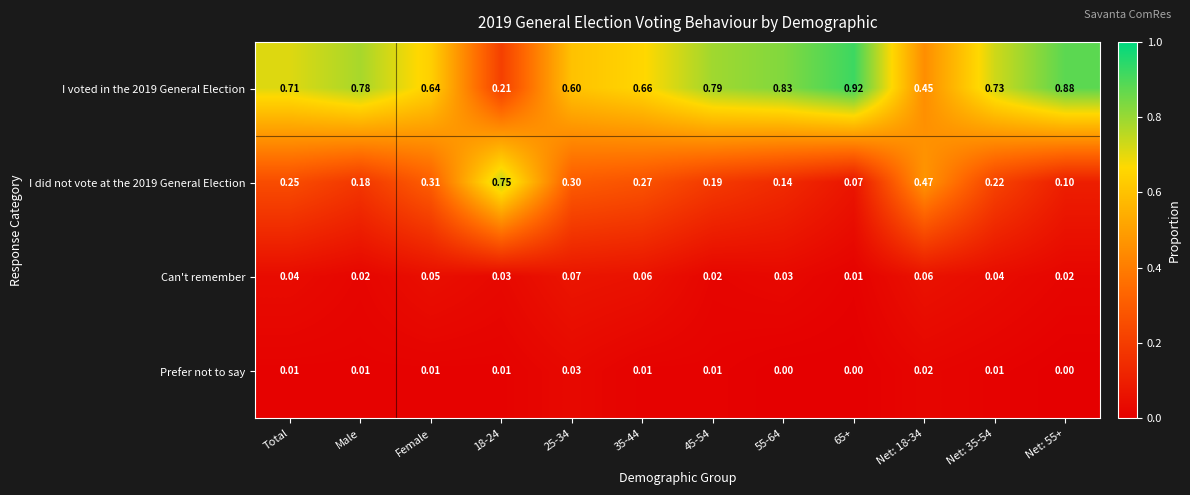

Is the value of Can't remember at 25-34 greater than the value of Prefer not to say at Female?

Yes